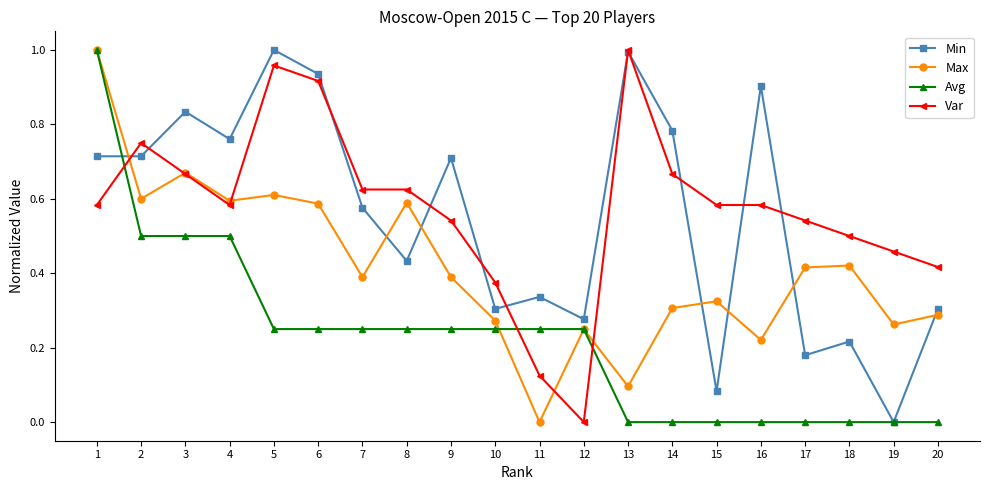

The Var series shows 1.6 at 13. True or false?

False